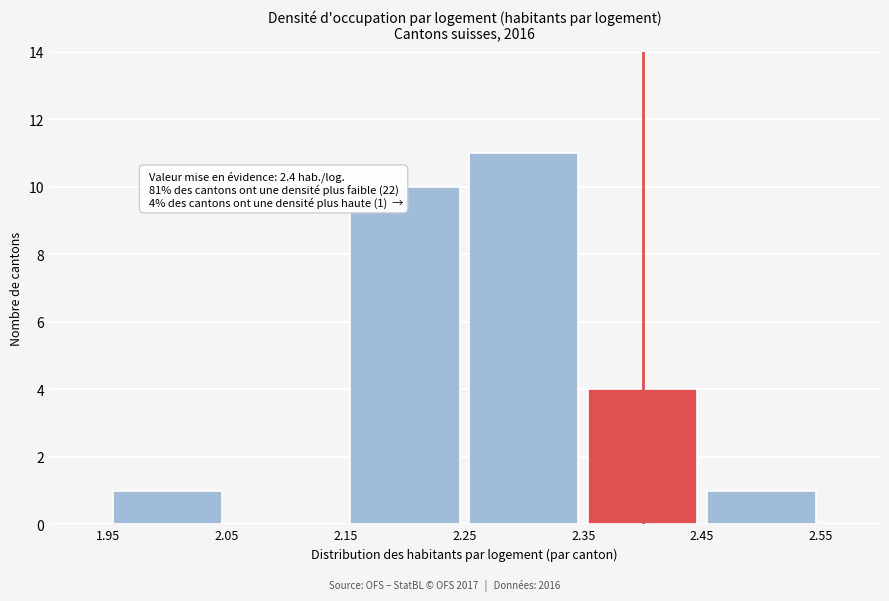

Which range on the x-axis has the tallest bar?

2.25 to 2.35